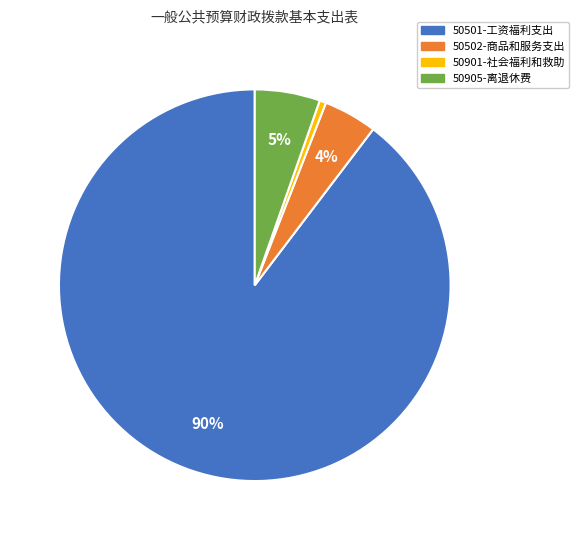

Between 50501-工资福利支出 and 50905-离退休费, which is larger?

50501-工资福利支出